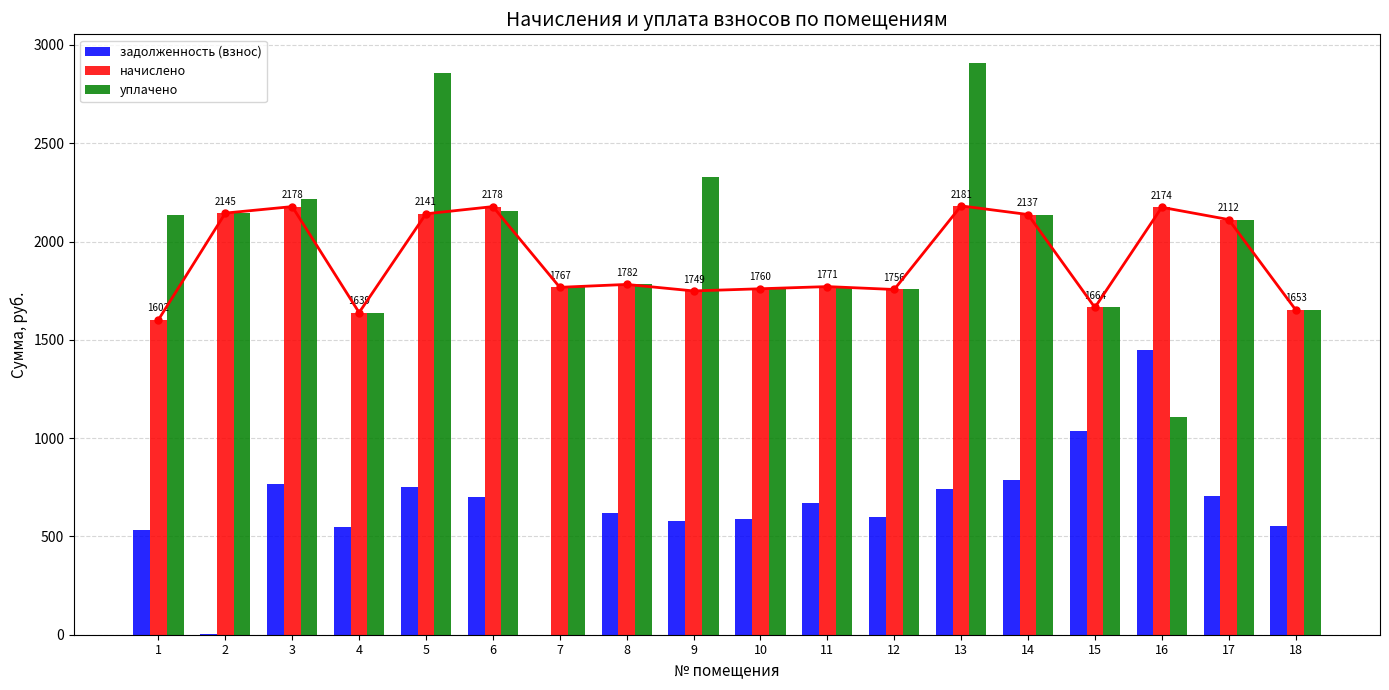

What is the difference between the maximum and minimum values in the начислено series?

579.2